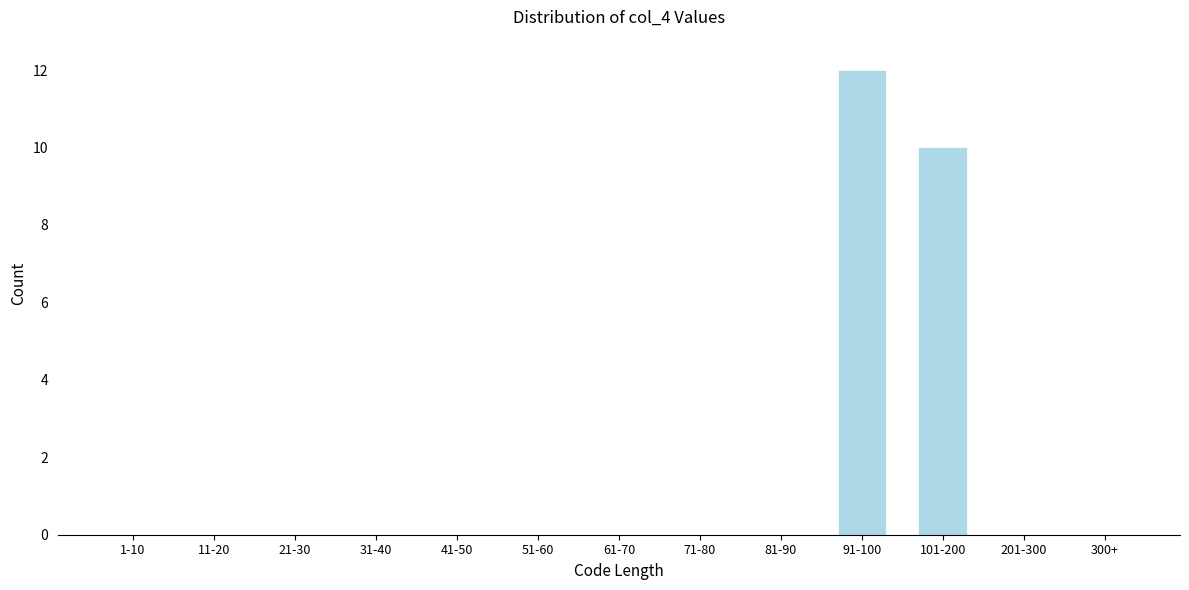

Reading left to right, what are all the values shown in this chart?

1-10=0	11-20=0	21-30=0	31-40=0	41-50=0	51-60=0	61-70=0	71-80=0	81-90=0	91-100=12	101-200=10	201-300=0	300+=0